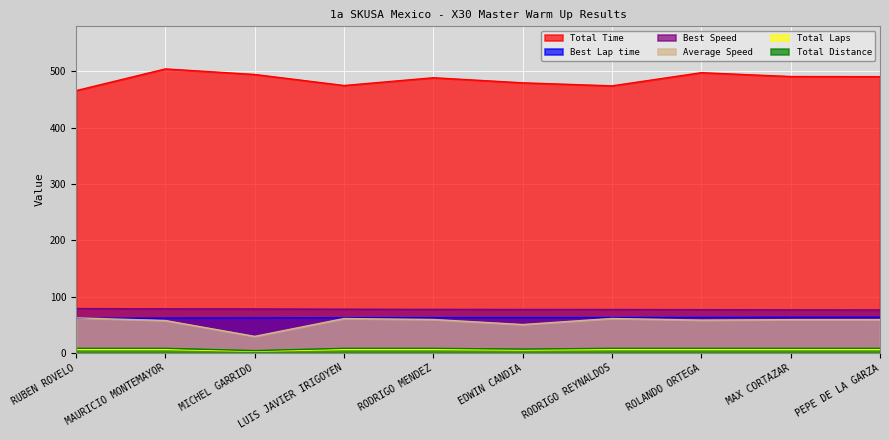

Which series has the widest spread of values?

Total Time